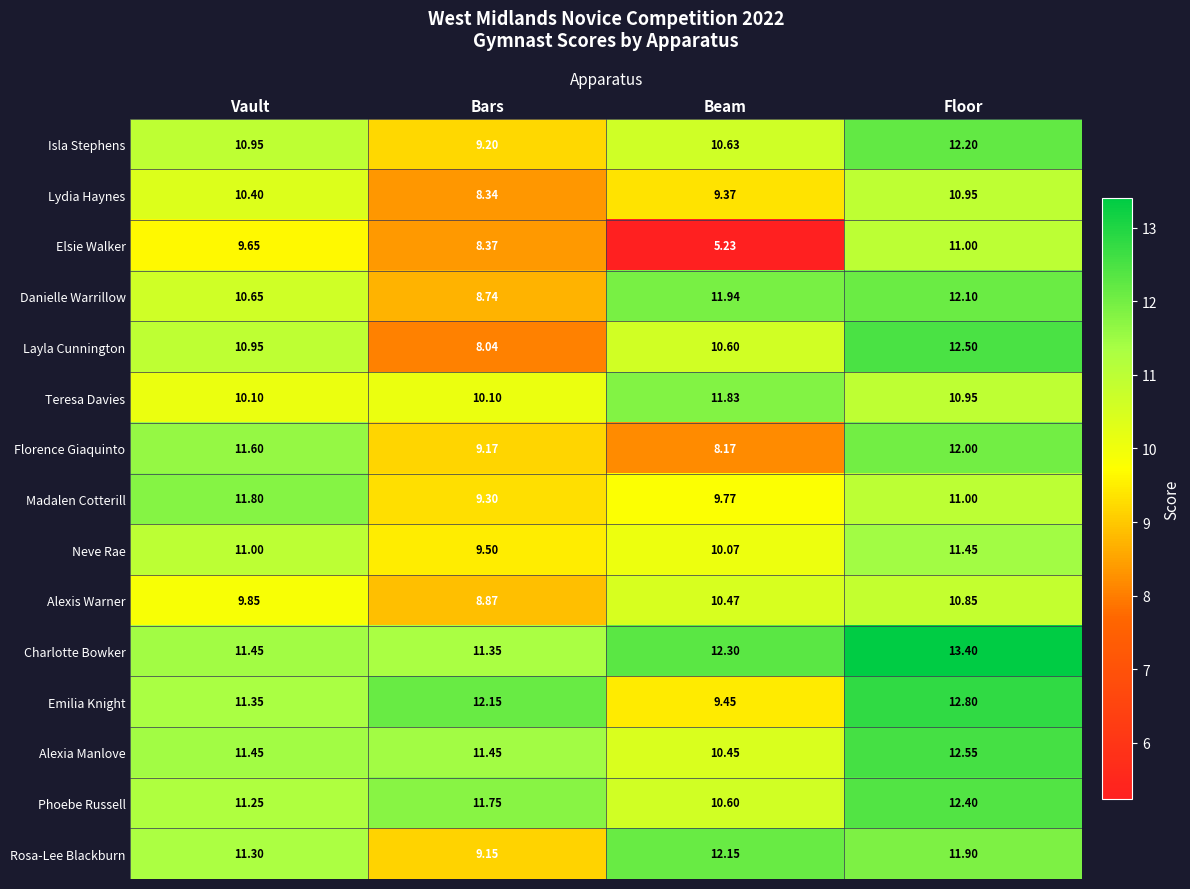

Rank the series by their maximum value, from highest to lowest.

Charlotte Bowker, Emilia Knight, Alexia Manlove, Layla Cunnington, Phoebe Russell, Isla Stephens, Rosa-Lee Blackburn, Danielle Warrillow, Florence Giaquinto, Teresa Davies, Madalen Cotterill, Neve Rae, Elsie Walker, Lydia Haynes, Alexis Warner